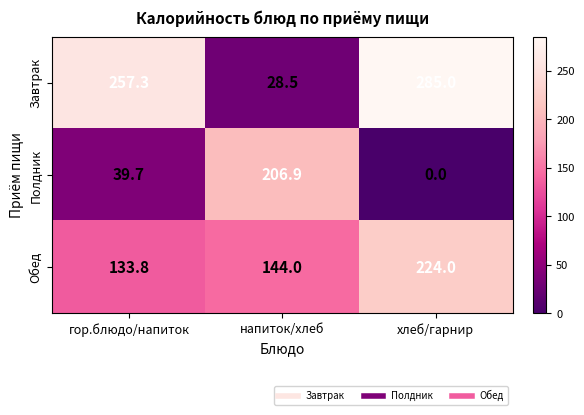

Reading left to right, extract all data points from this chart.

Завтрак: 257.3	28.5	285.0
Полдник: 39.7	206.9	0.0
Обед: 133.8	144.0	224.0